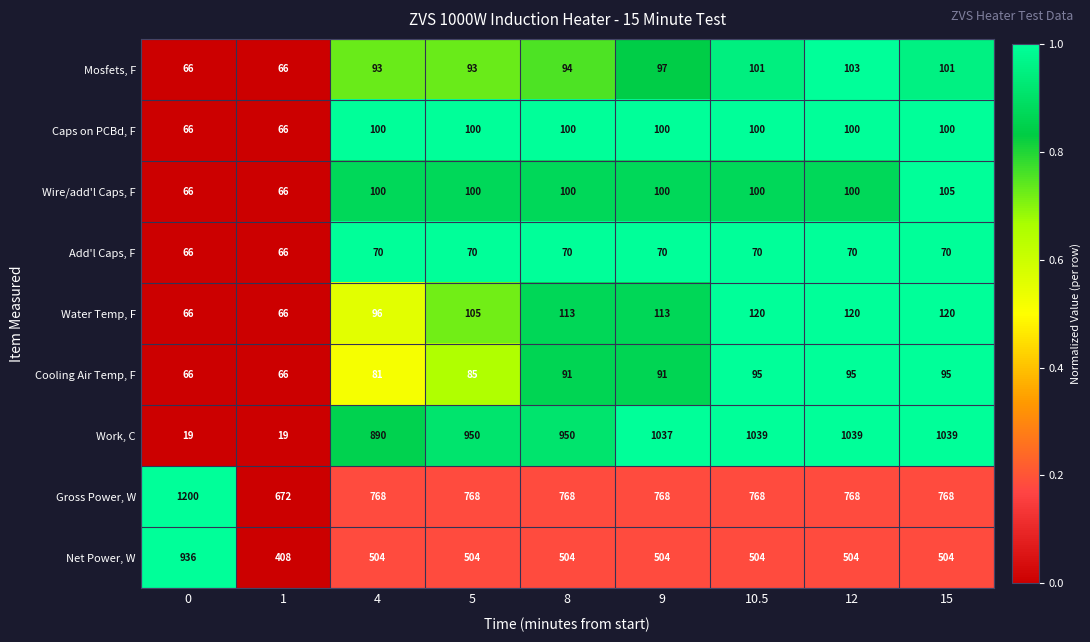

What is the greatest value displayed?

1200